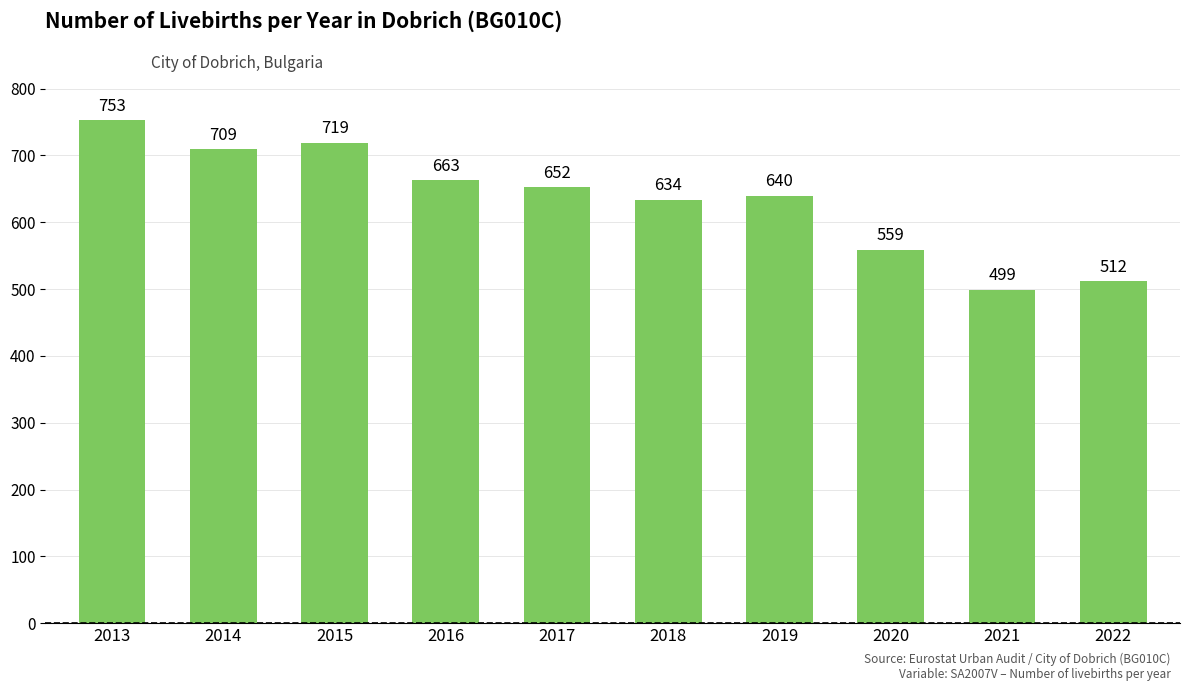

Which category has the highest value across all series?

2013